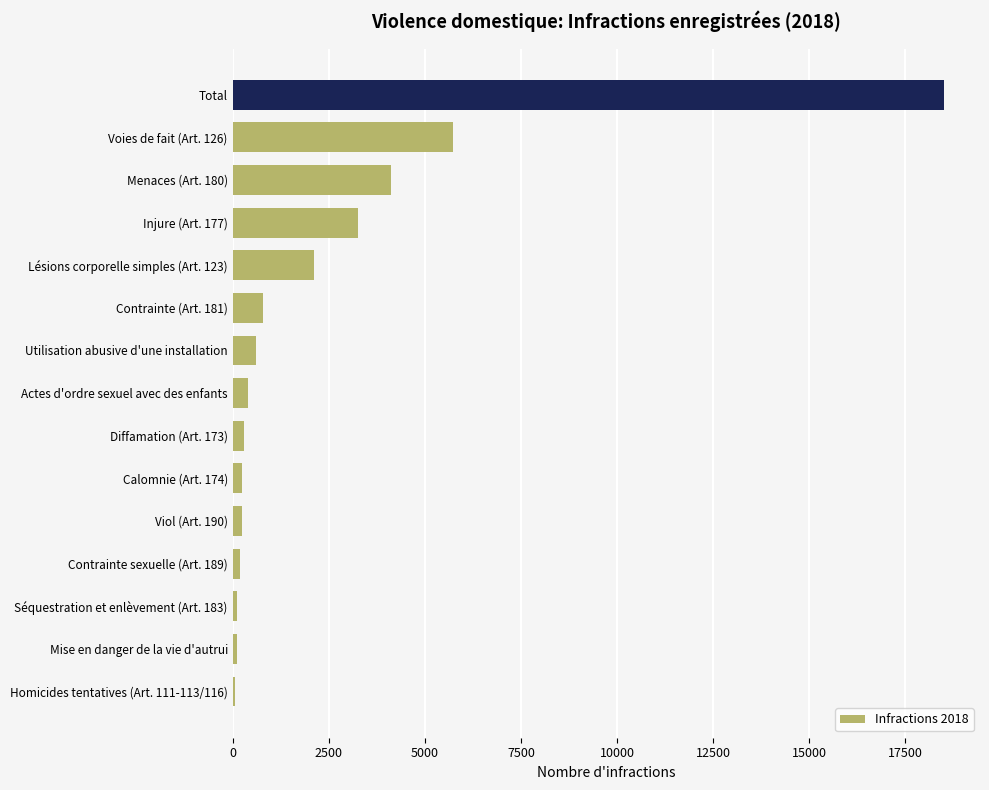

True or false: the data shows 604 at Utilisation abusive d'une installation.

True